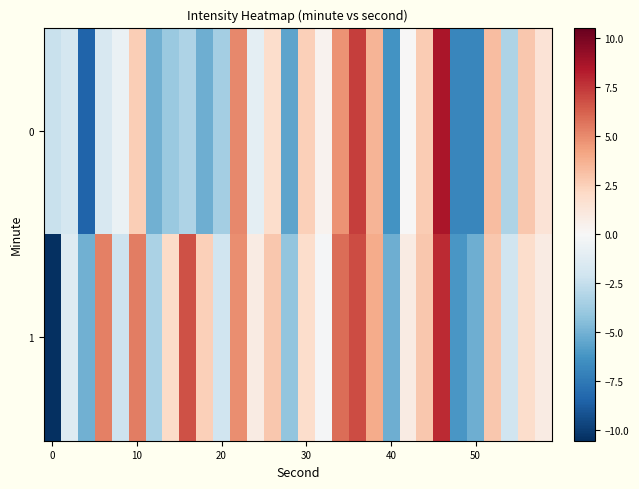

Which series has the largest total across all categories?

1